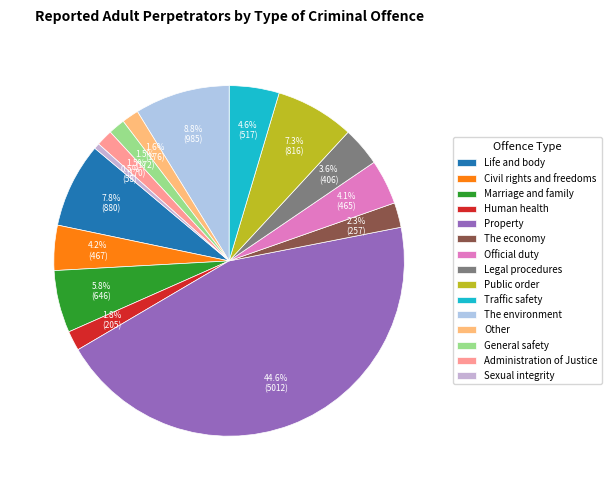

Does Official duty account for over 50% of the chart?

No